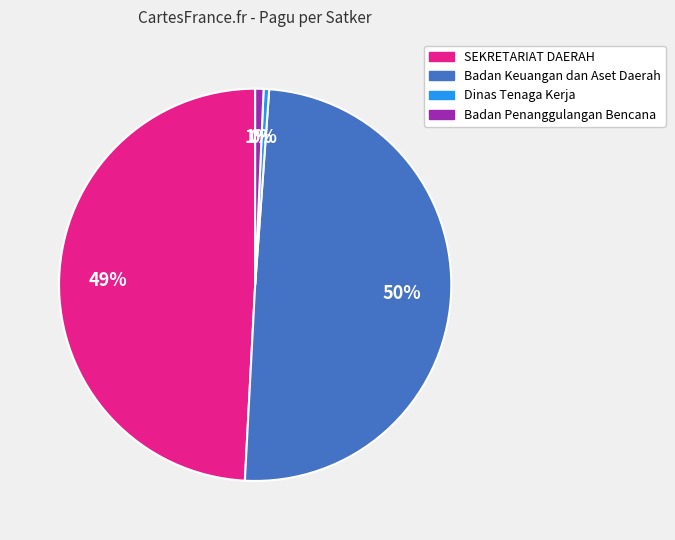

Is there a majority slice in this chart?

No